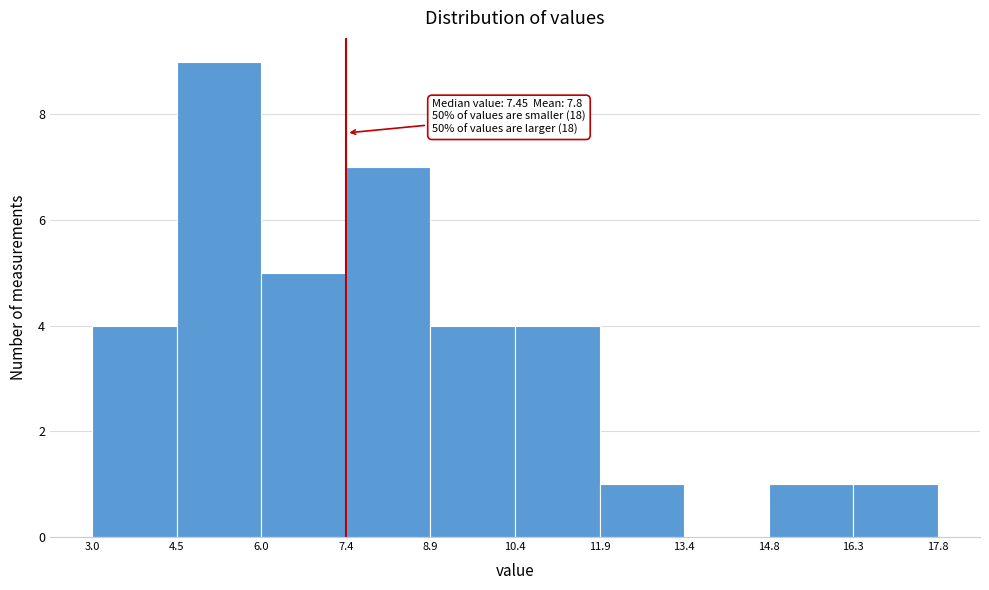

Which range on the x-axis has the tallest bar?

4.5 to 6.0